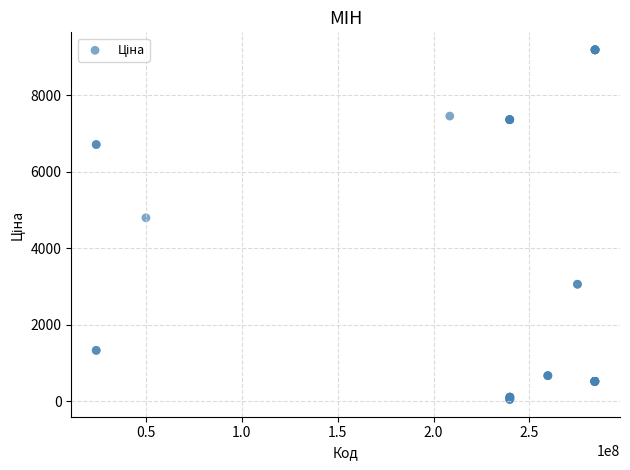

What Y value in the scatter plot is closest to 4620?

4796.4